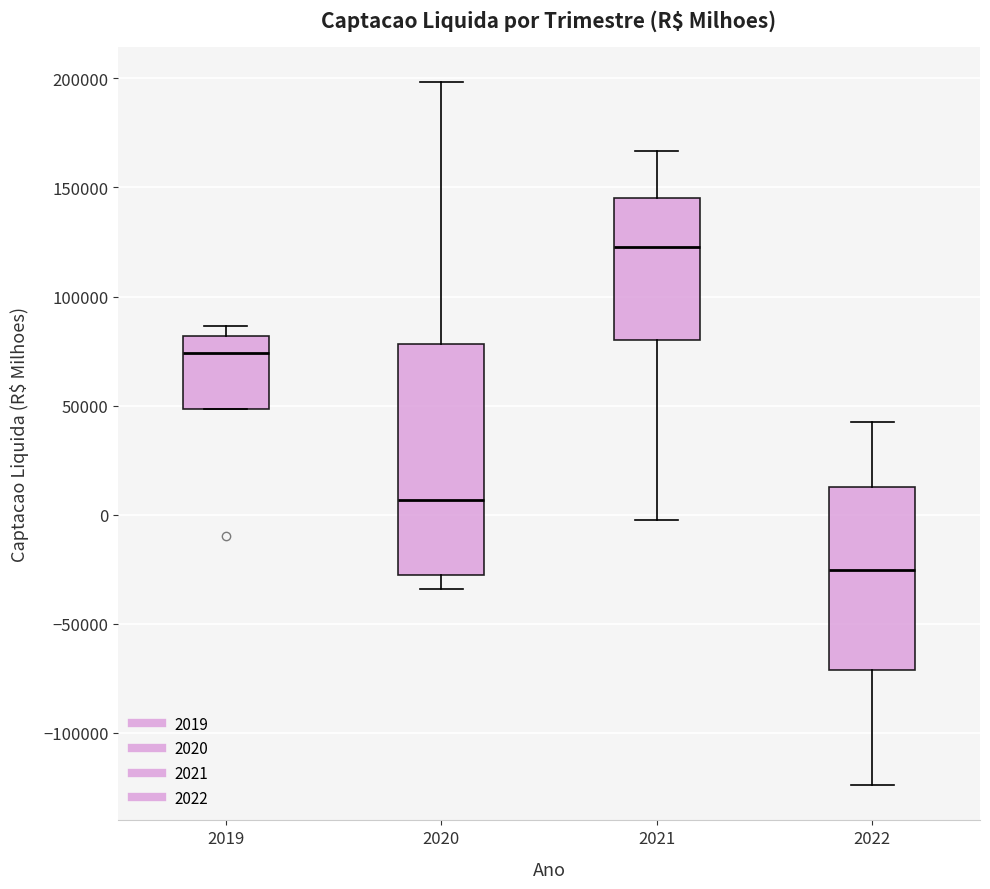

Where is the lower edge of the box at x = 2019 on the y-axis? The values are not printed on the chart, so give them approximately, as read against the axis.

50000